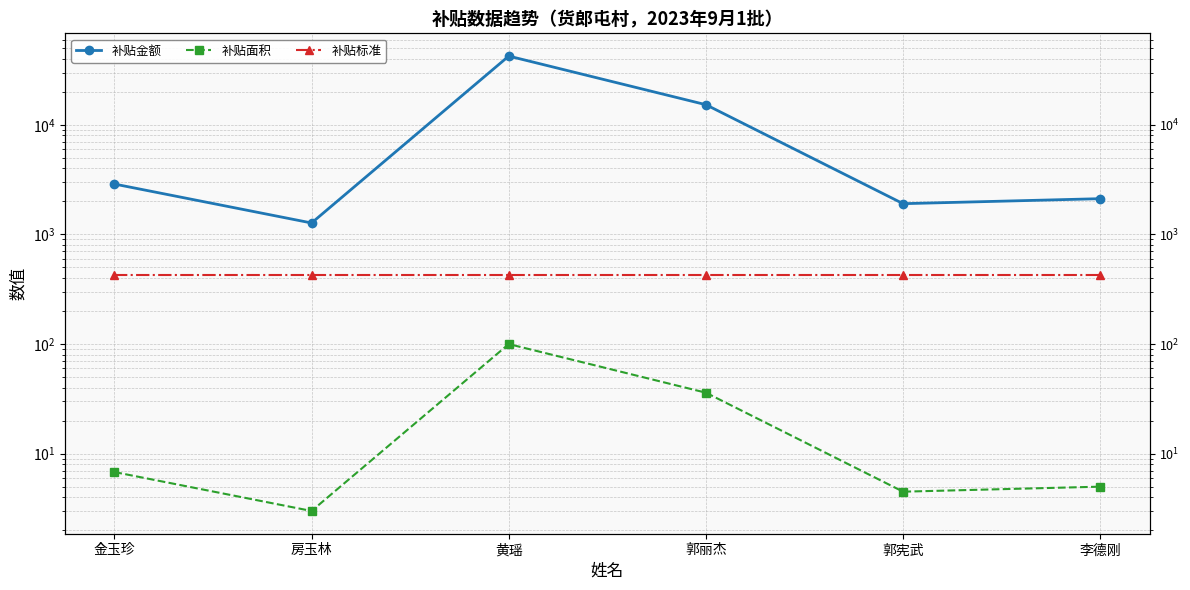

True or false: 补贴面积 and 补贴金额 cross at least once.

False